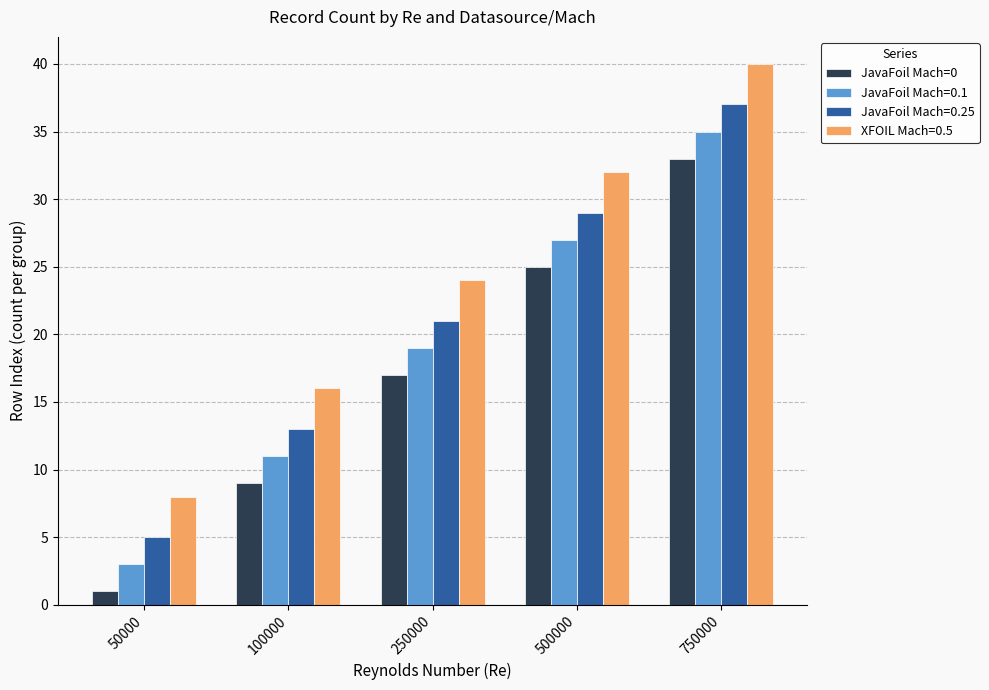

What value does the JavaFoil Mach=0.25 series have at 250000?

21